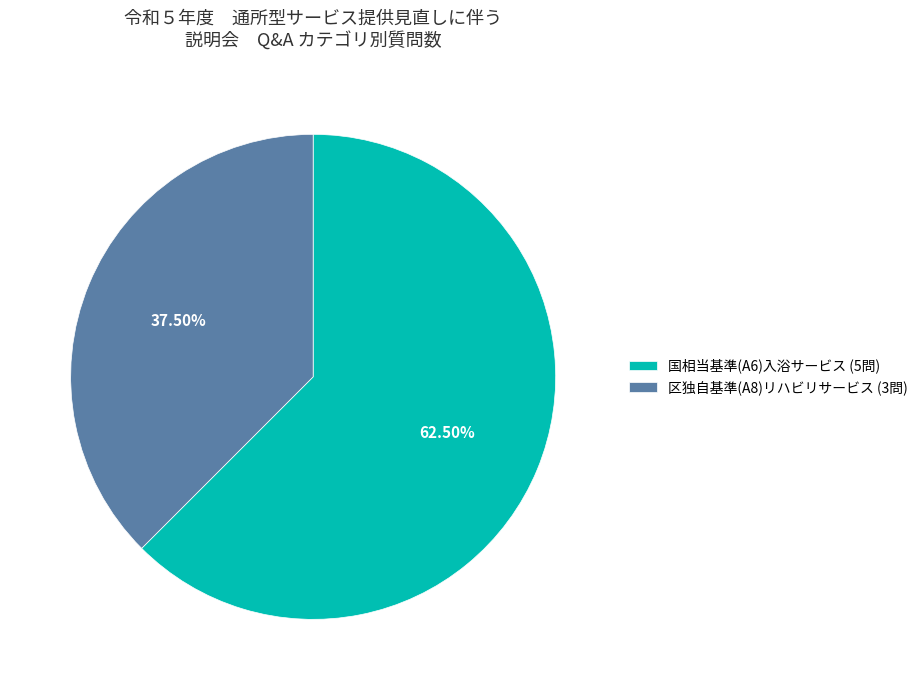

Count the number of slices in the pie.

2